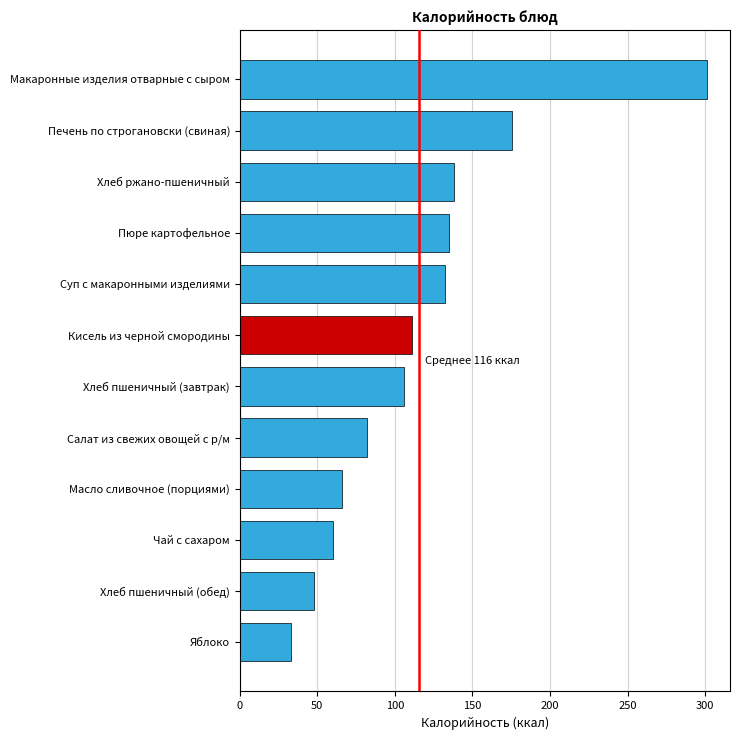

What is the difference between the maximum and minimum values?

267.7